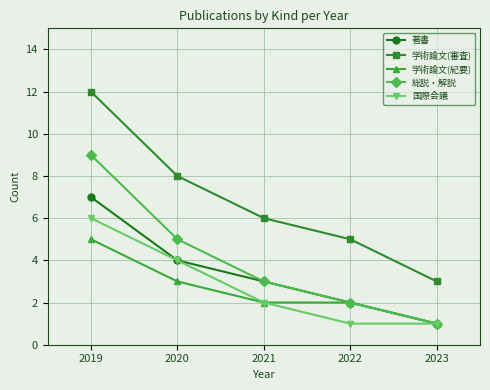

Rank the categories by 学術論文(審査) value from lowest to highest.

2023, 2022, 2021, 2020, 2019